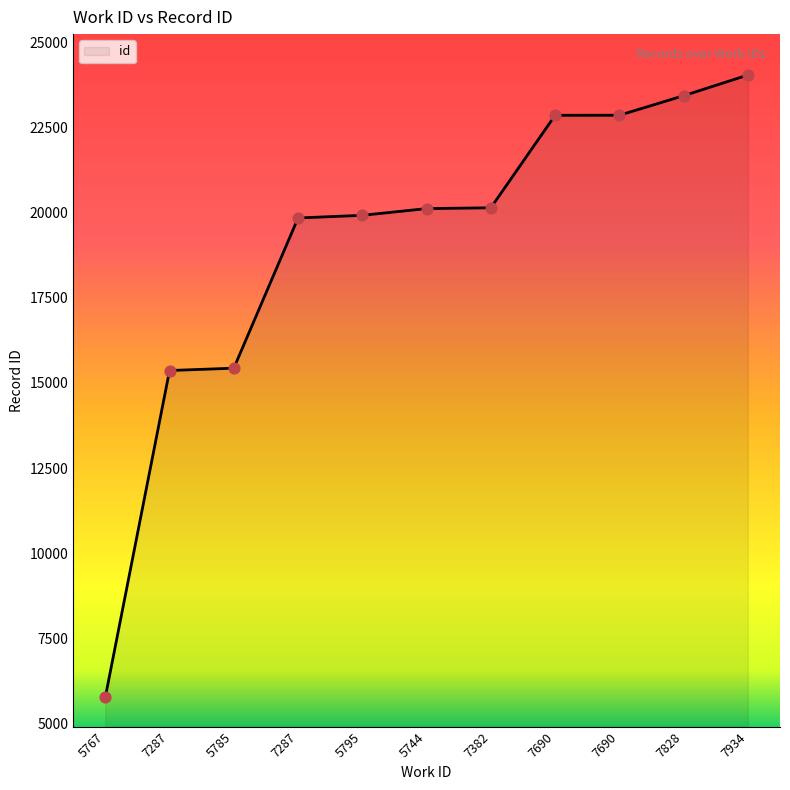

Is this an area chart (filled region under the line)?

Yes